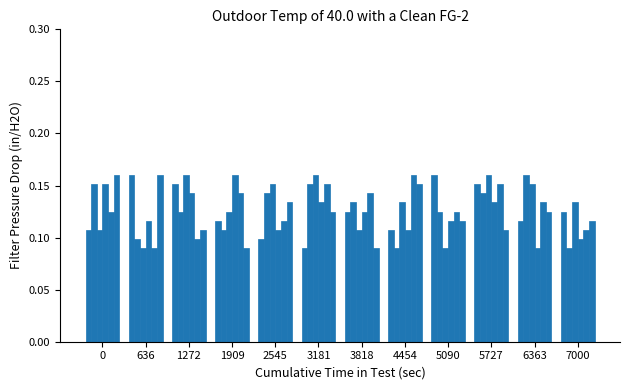

What is the smallest value displayed?

0.1